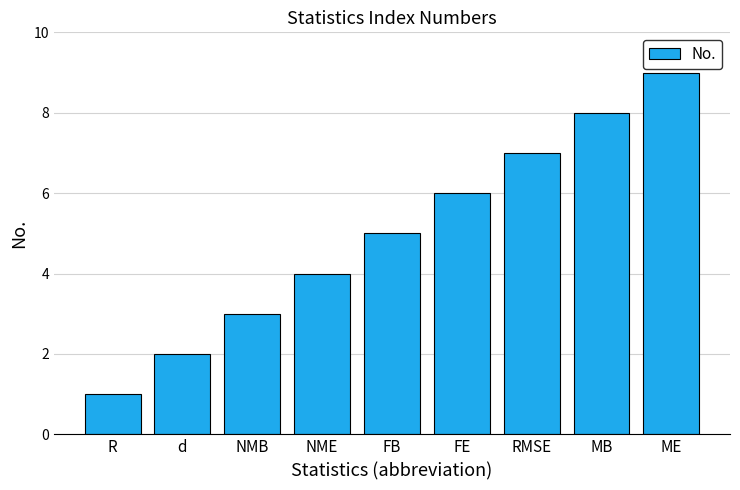

What is the approximate value at ME?

9